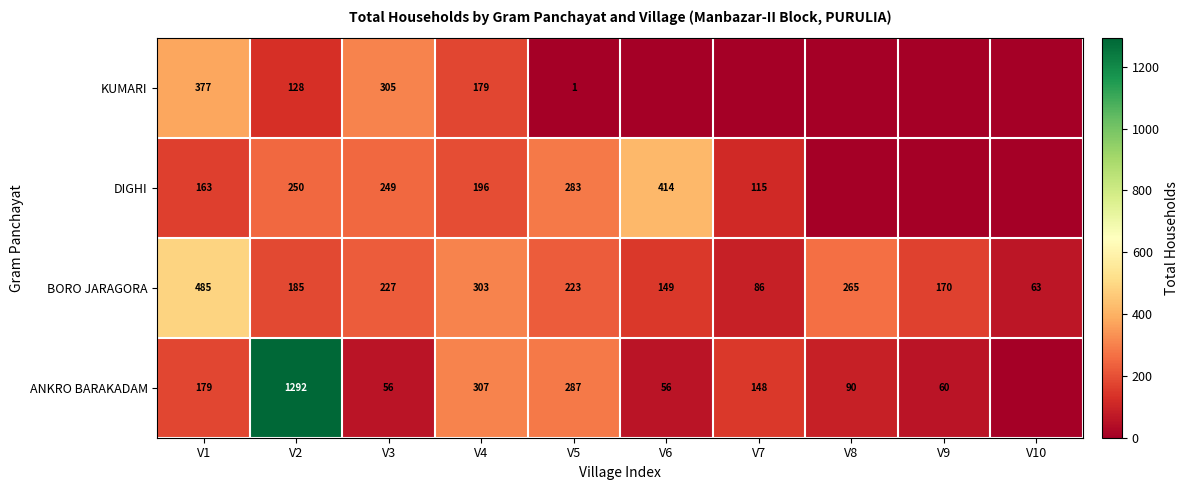

The KUMARI series shows 128 at V2. True or false?

True